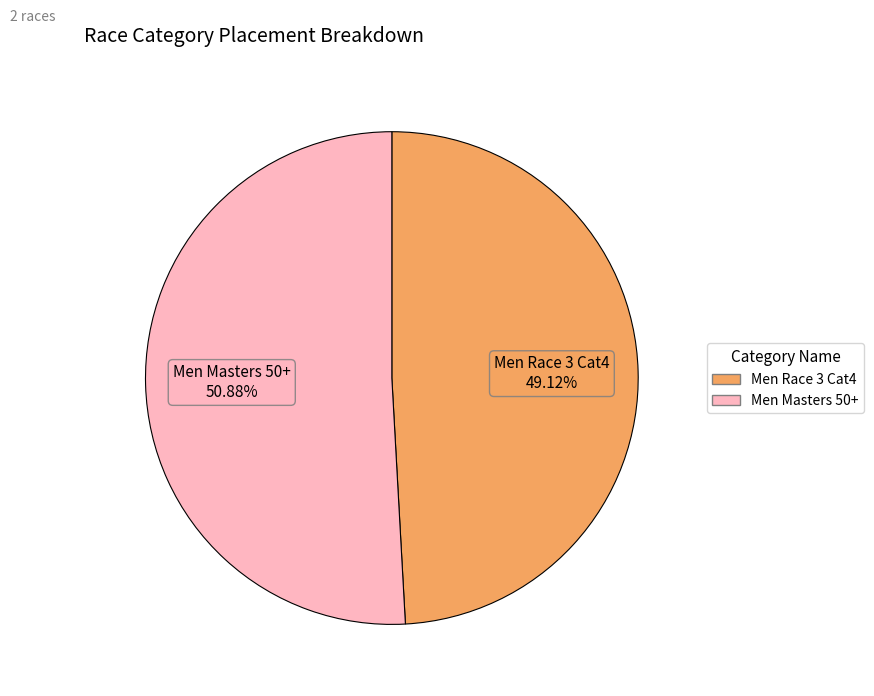

To the nearest percent, what portion does Men Masters 50+ represent?

51%